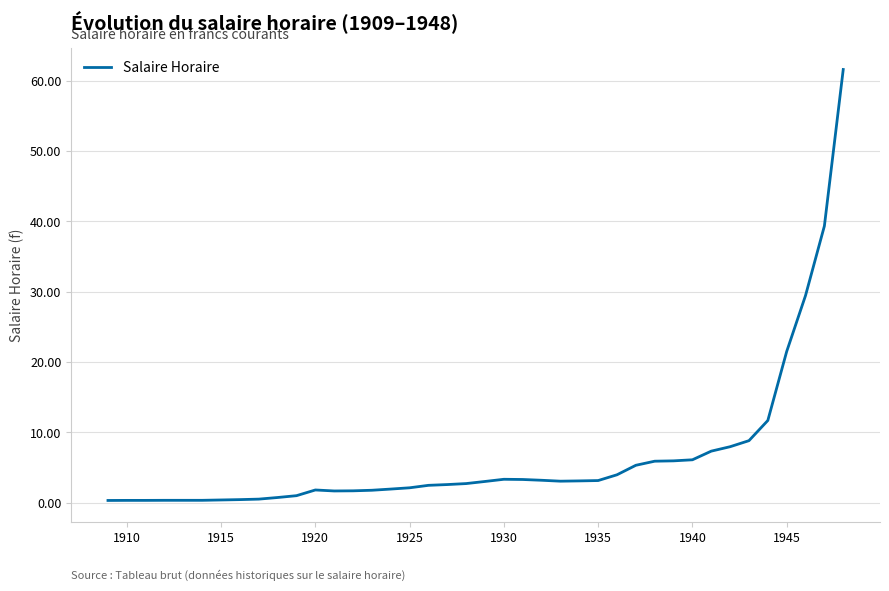

Count the number of values greater than 3.

20